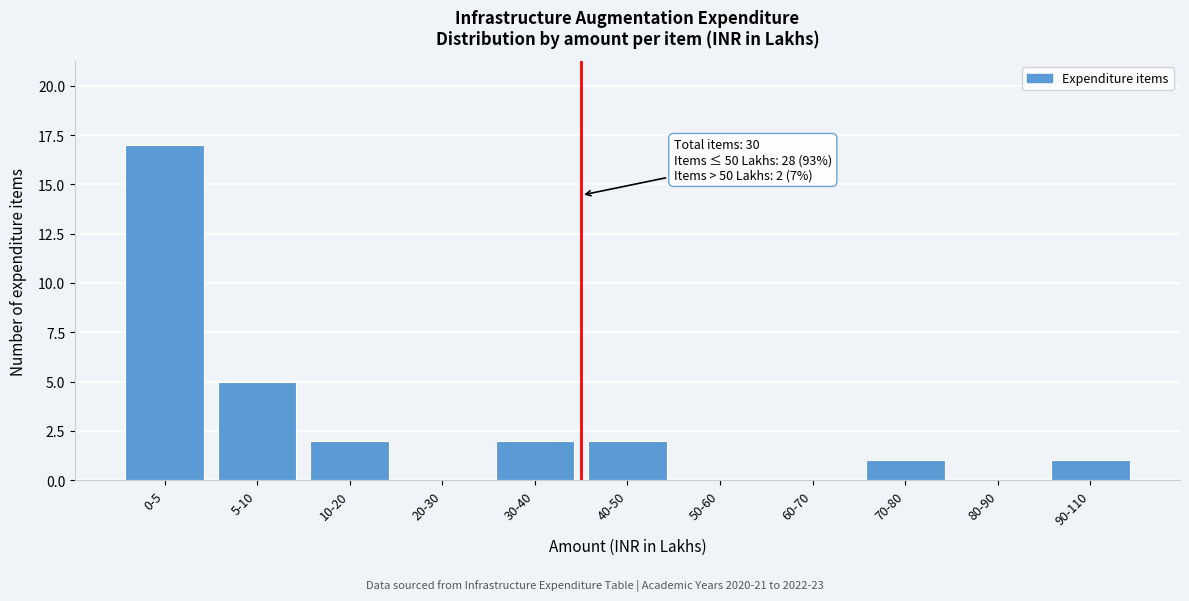

Reading left to right, transcribe all the data shown in this chart.

0-5=17	5-10=5	10-20=2	20-30=0	30-40=2	40-50=2	50-60=0	60-70=0	70-80=1	80-90=0	90-110=1